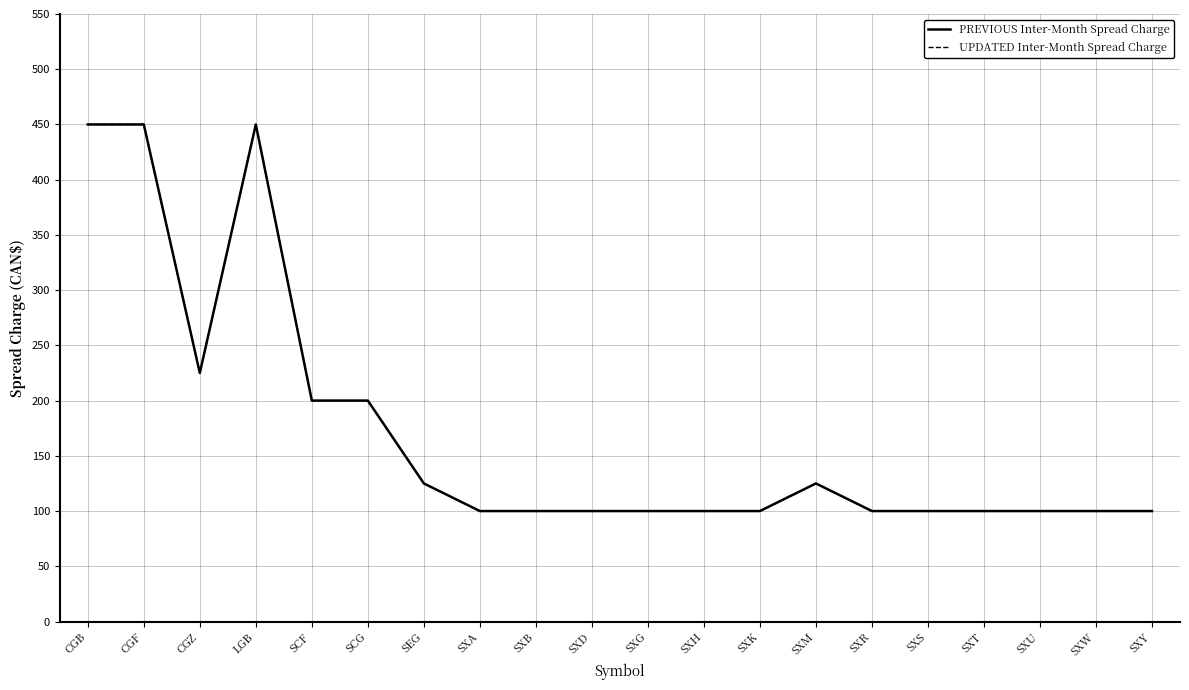

Is this an area chart (filled region under the line)?

No